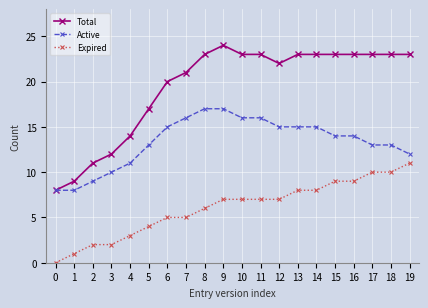

What is the difference between the second highest and minimum values in the Expired series?

10